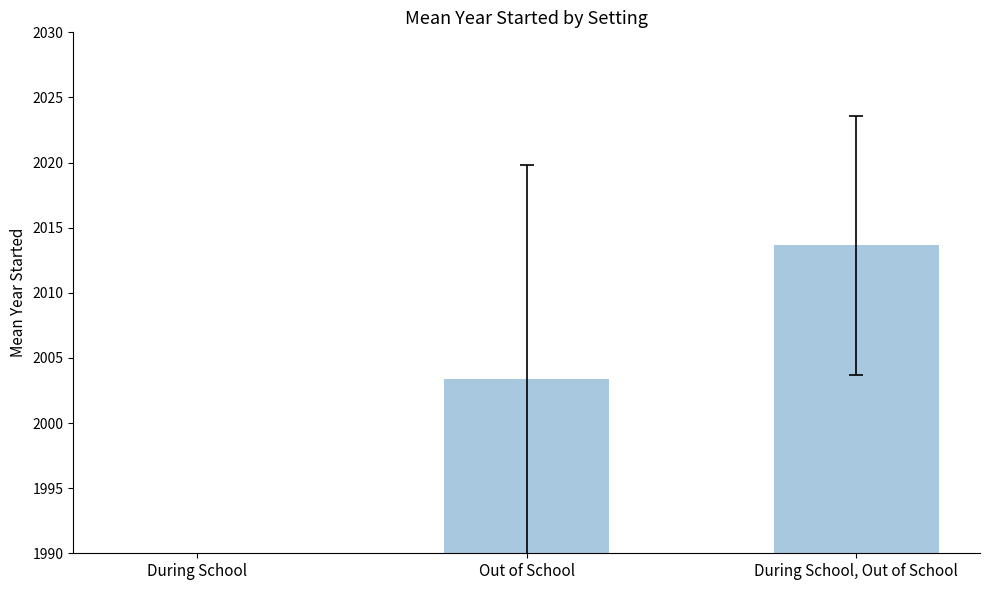

Reading right to left, what are all the values shown in this chart?

During School, Out of School=2013.7	Out of School=2003.4	During School=0.0